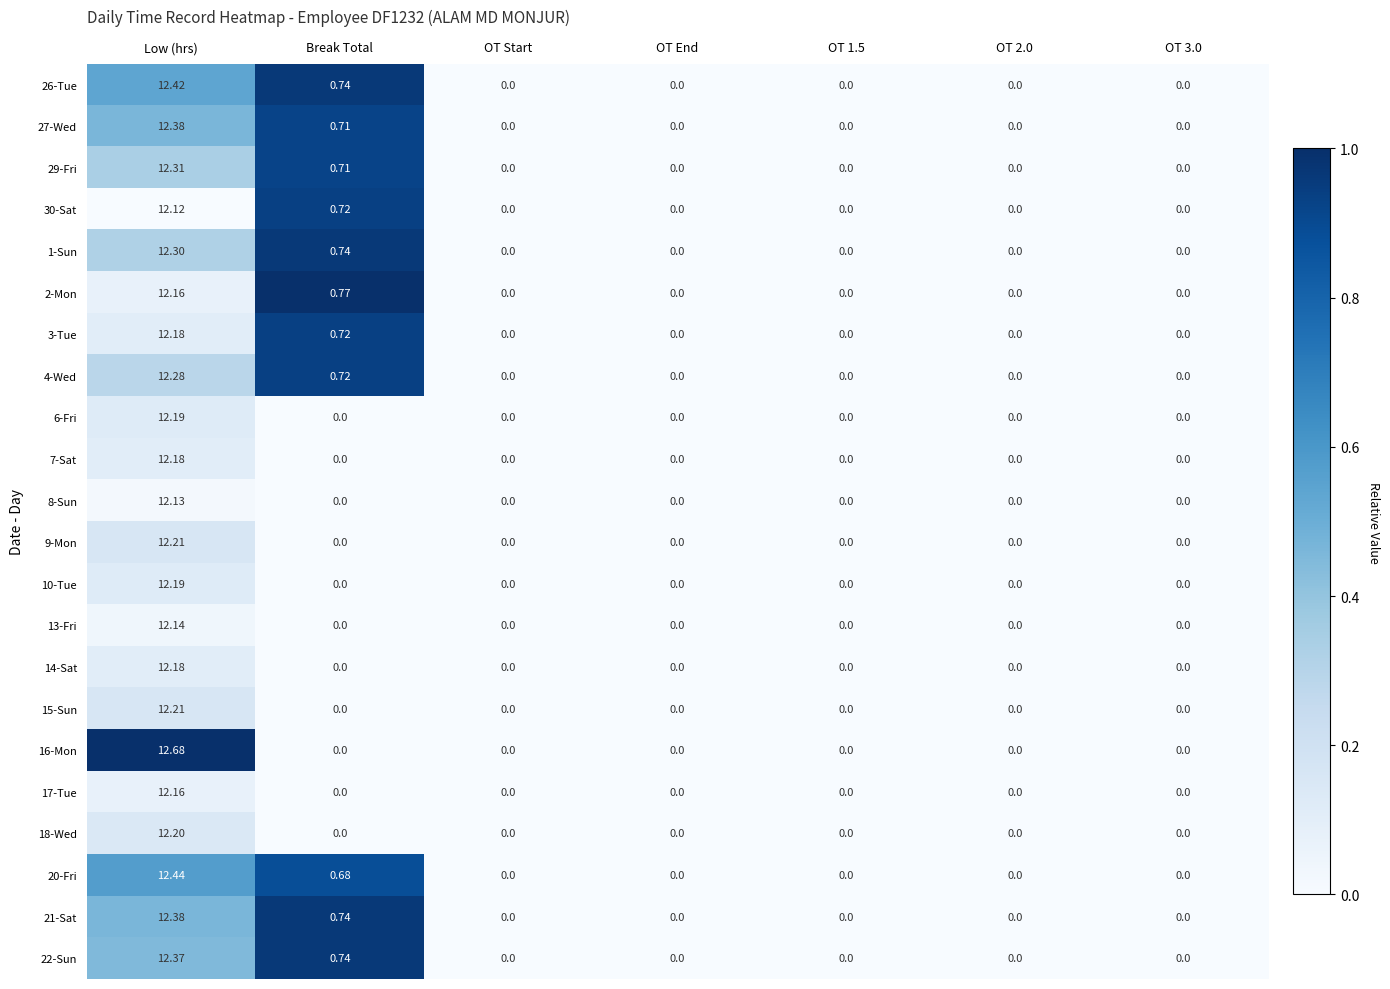

At which category is the sum across all series the highest?

Low (hrs)